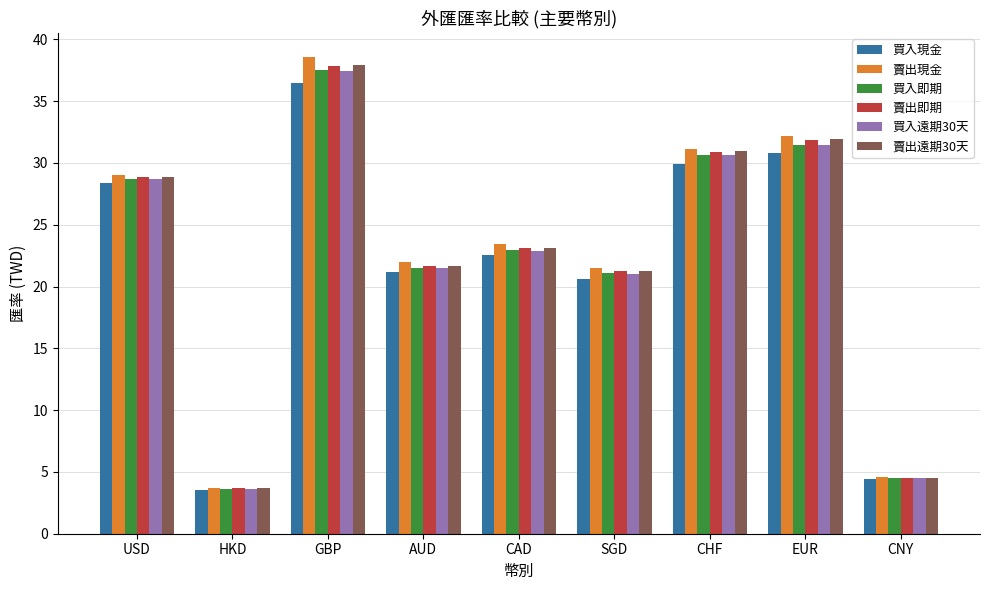

Read the 賣出遠期30天 value at HKD.

3.7